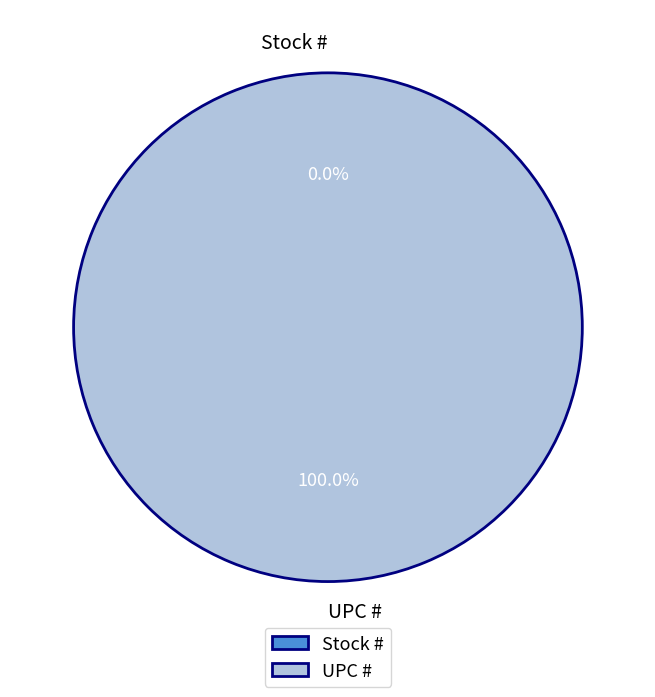

The Stock # slice represents 0% of the pie. True or false?

True